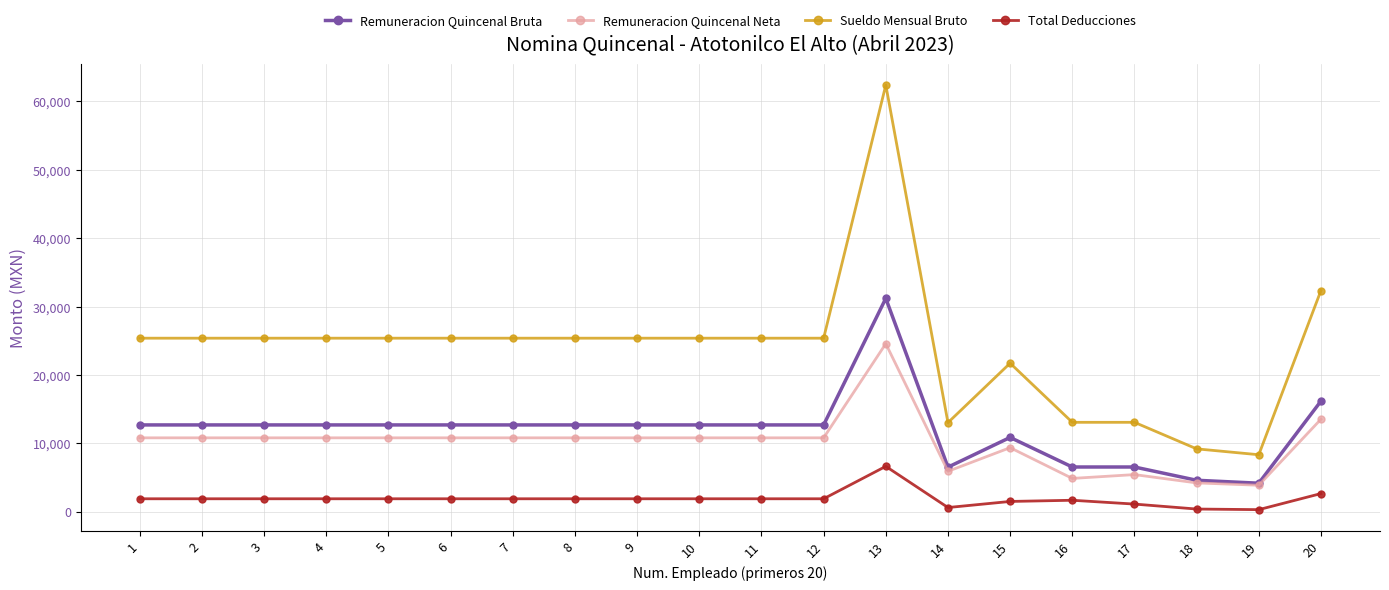

Which series has the largest total across all categories?

Sueldo Mensual Bruto